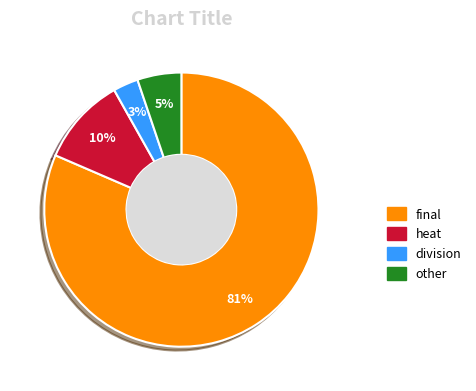

How many slices are in this pie chart?

4